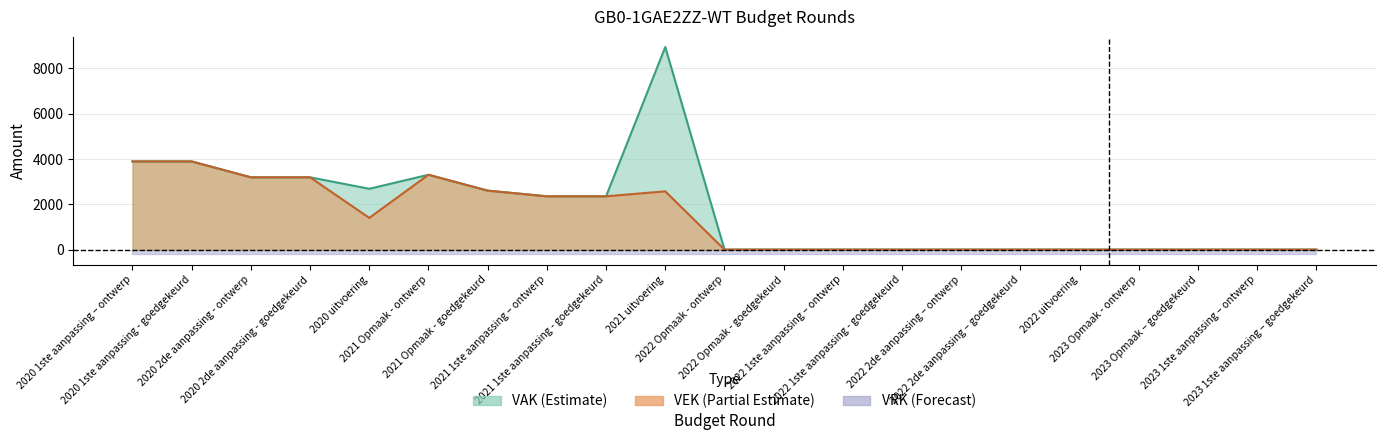

Which series has the largest total across all categories?

VAK